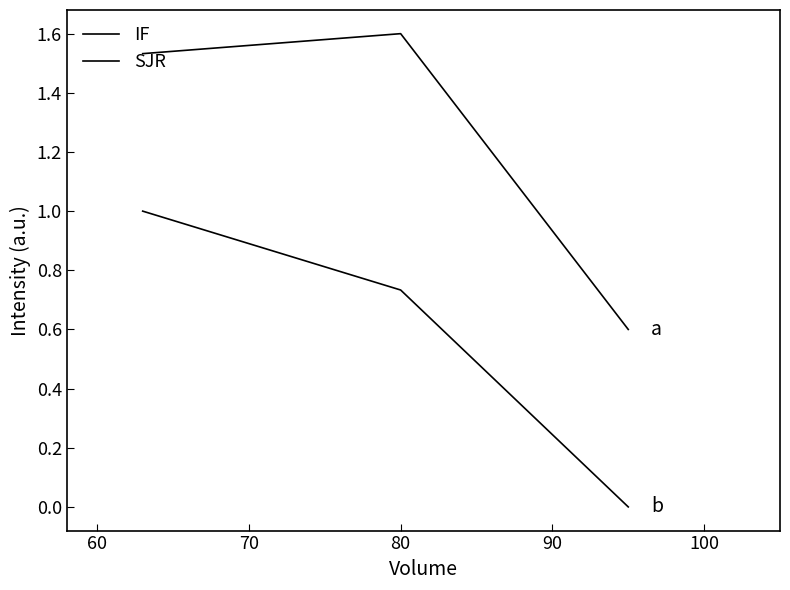

True or false: SJR and IF intersect in this chart.

False